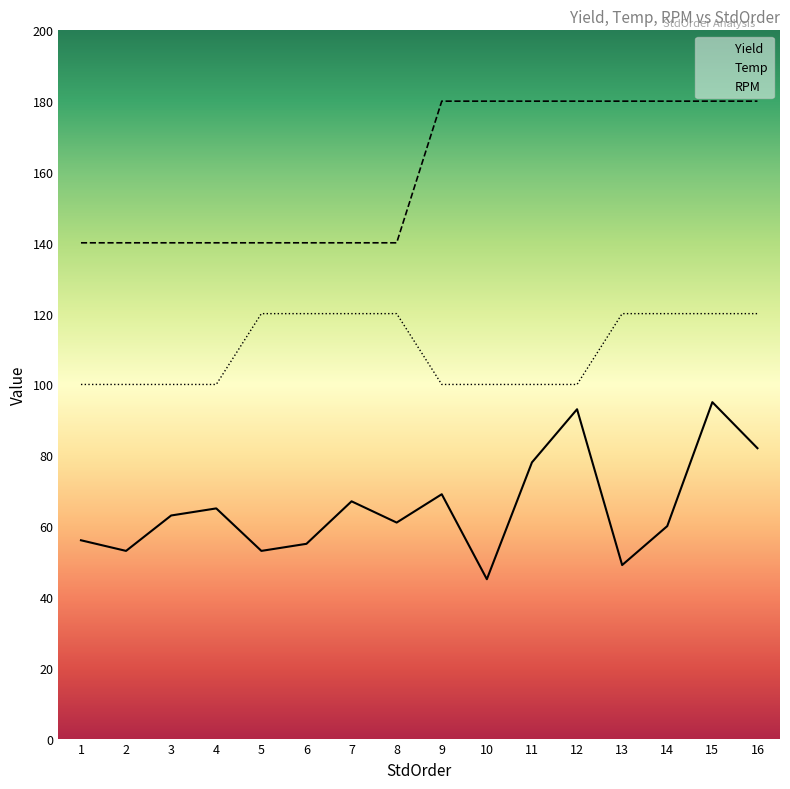

True or false: RPM has a value of 53 at 8.

False